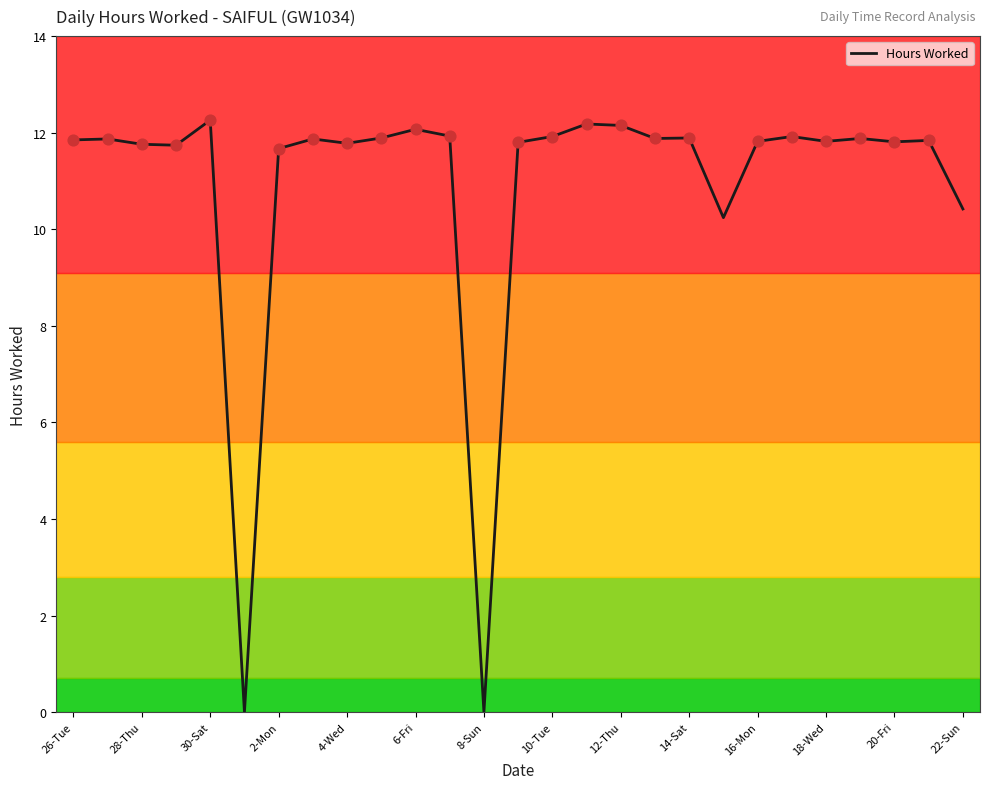

At which label does Hours Worked first exceed 11?

26-Tue